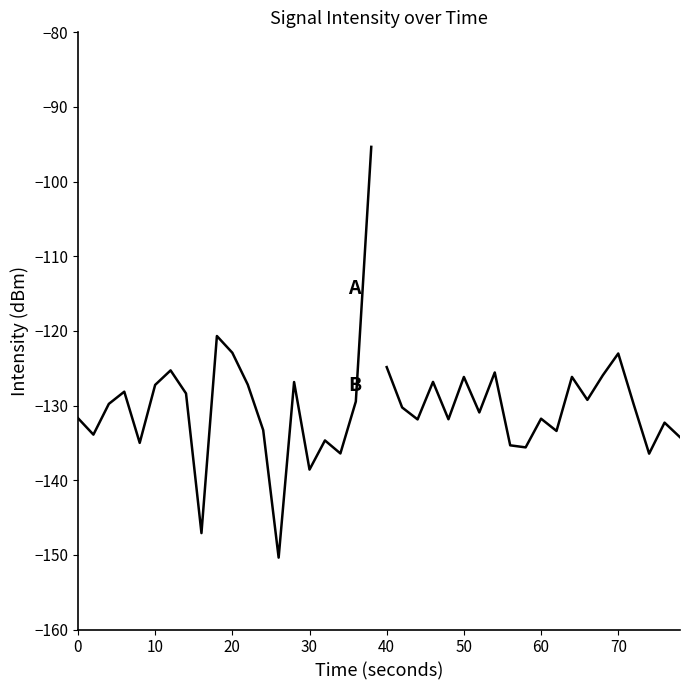

What is the difference between the highest and lowest values at 20?

2.1